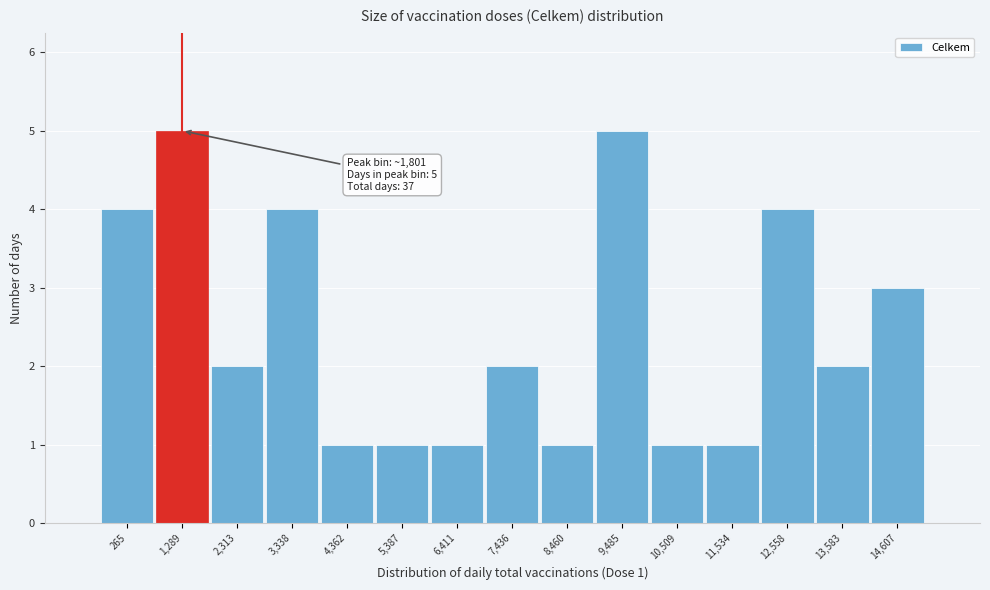

Reading right to left, transcribe all the data shown in this chart.

14,607=3	13,583=2	12,558=4	11,534=1	10,509=1	9,485=5	8,460=1	7,436=2	6,411=1	5,387=1	4,362=1	3,338=4	2,313=2	1,289=5	265=4